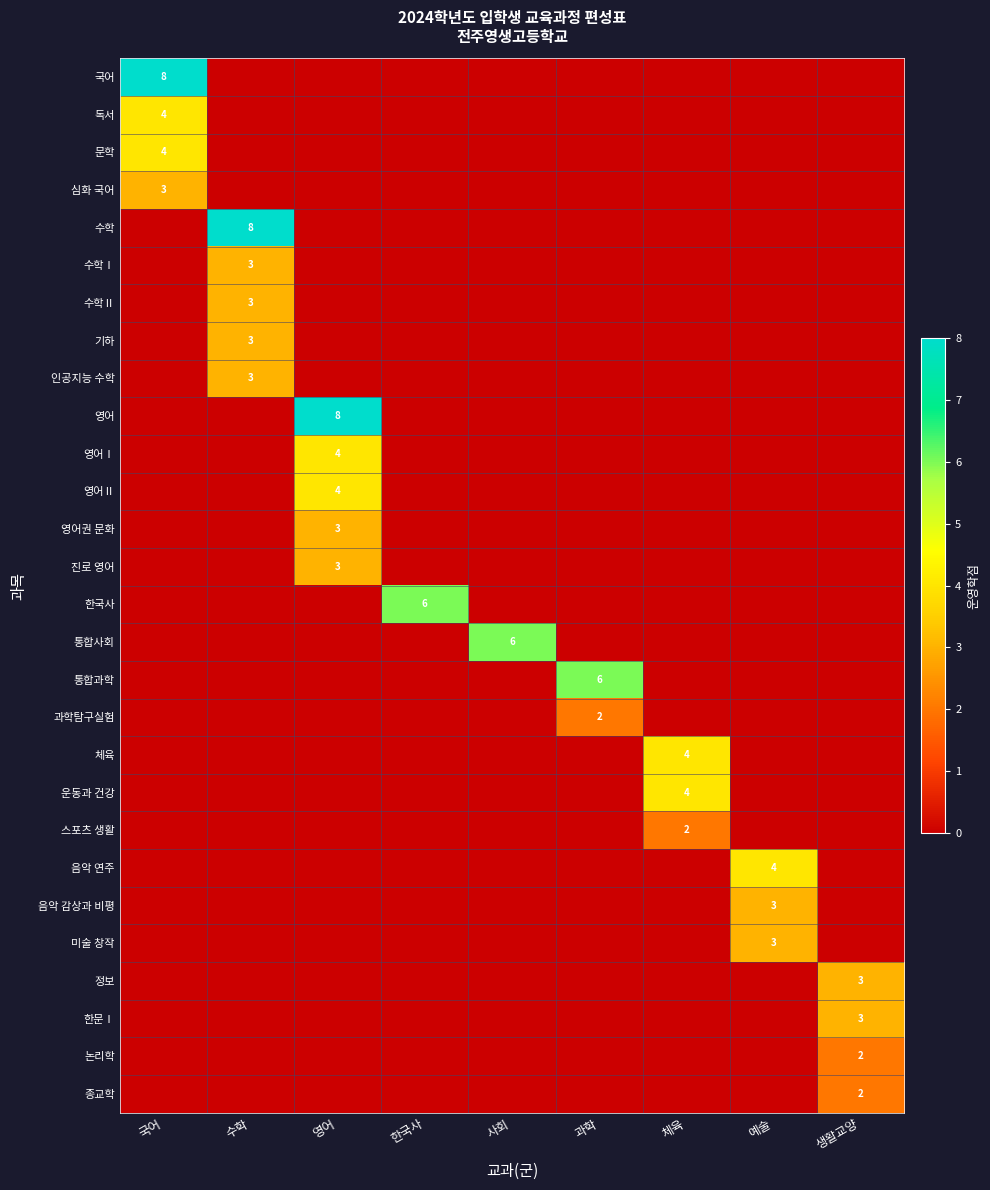

The 과학탐구실험 series shows 1 at 과학. True or false?

False